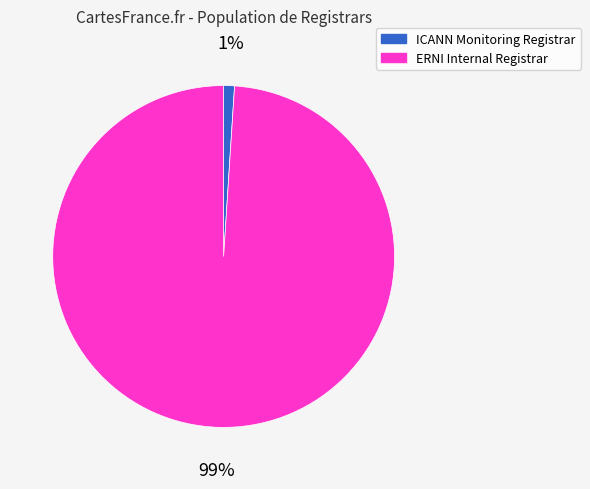

How many segments does this pie chart have?

2